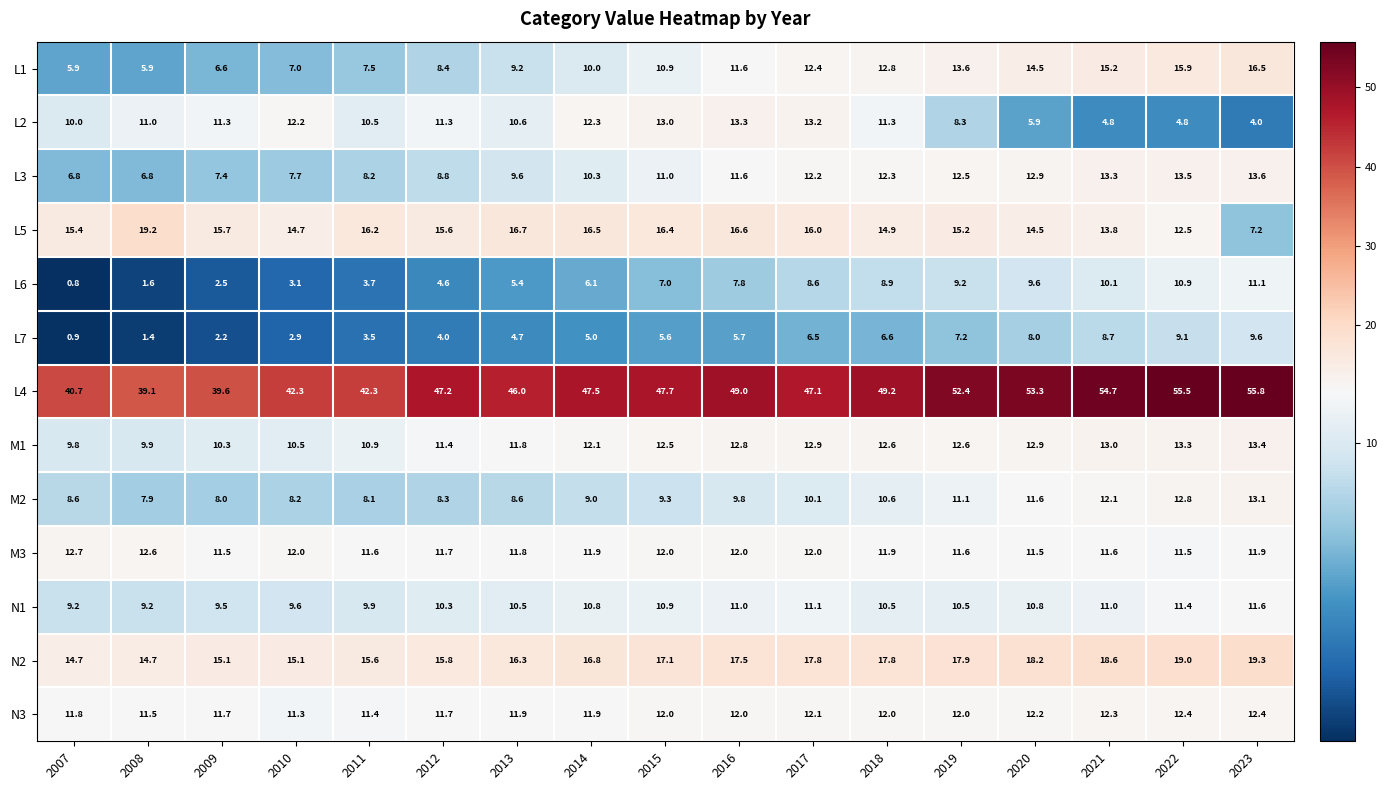

At which category does the chart reach its peak across all series?

2023